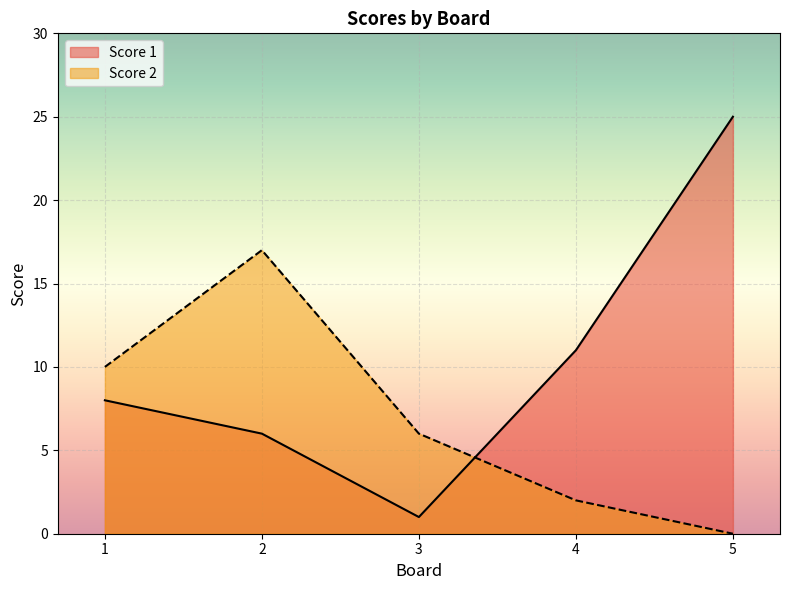

At which category does the chart reach its minimum across all series?

5